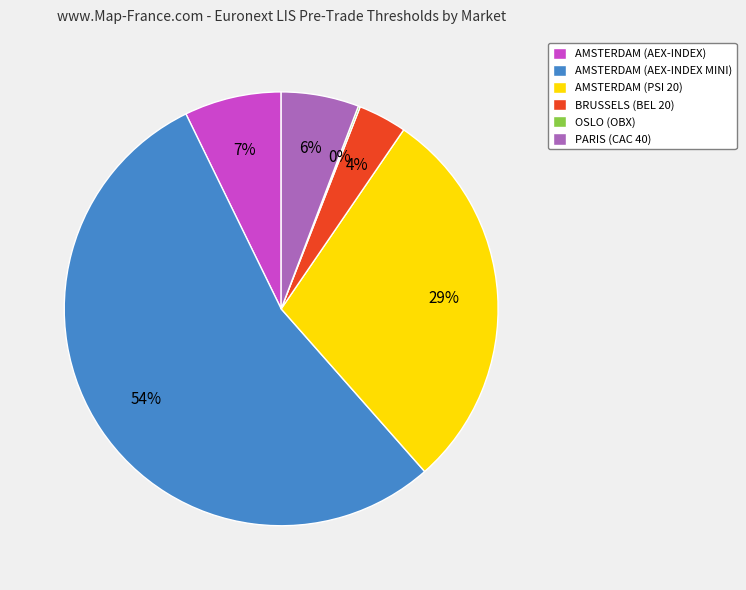

To the nearest percent, what percentage of the pie is AMSTERDAM (AEX-INDEX MINI)?

54%